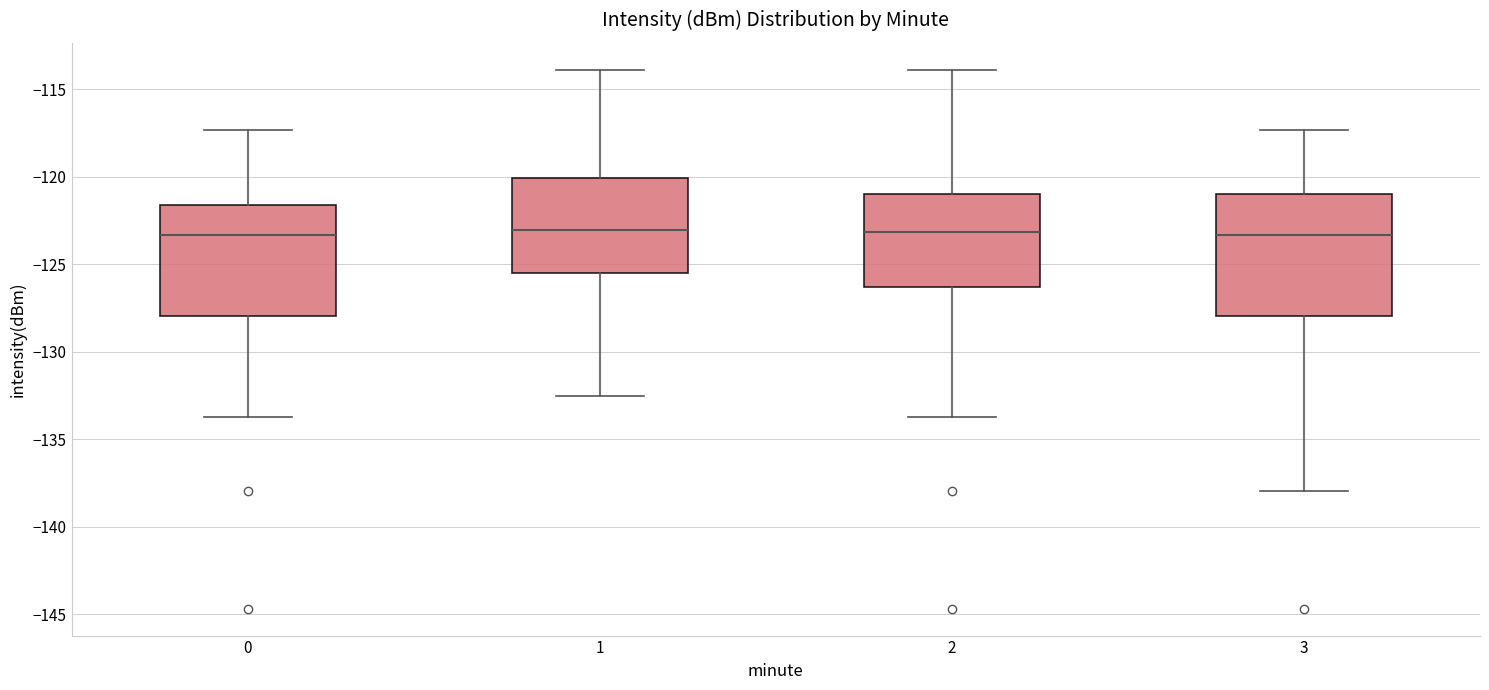

Reading left to right, read every box against the y-axis: the position of its median line, the range the box covers, and the ends of its whiskers. The values are not printed on the chart, so give them approximately, as read against the axis.

0: median -123.5, box -128.0 to -121.5, whiskers -134.0 to -117.5
1: median -123.0, box -125.5 to -120.0, whiskers -132.5 to -114.0
2: median -123.0, box -126.5 to -121.0, whiskers -134.0 to -114.0
3: median -123.5, box -128.0 to -121.0, whiskers -138.0 to -117.5